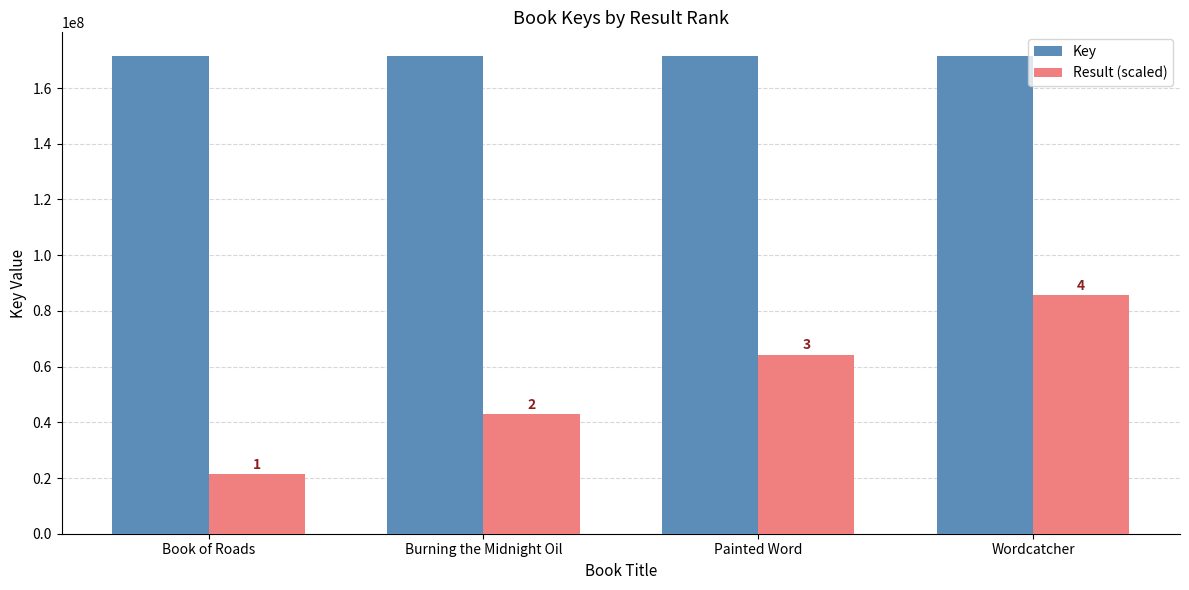

Are the bars grouped side by side (vs. stacked)?

Yes